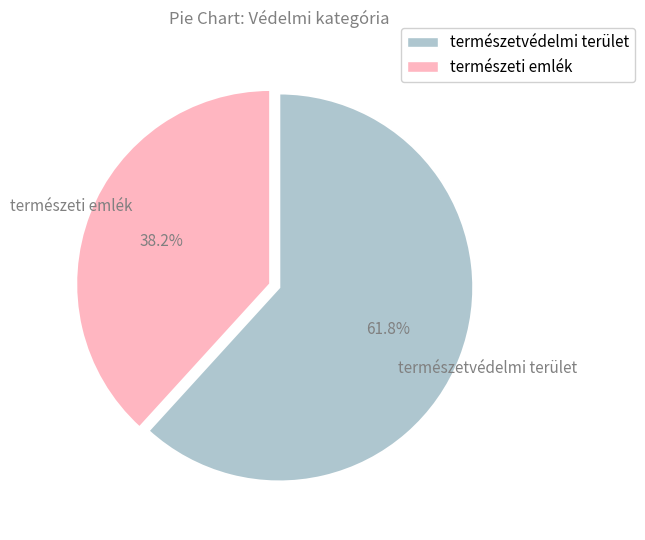

What is the largest slice in the pie chart?

természetvédelmi terület